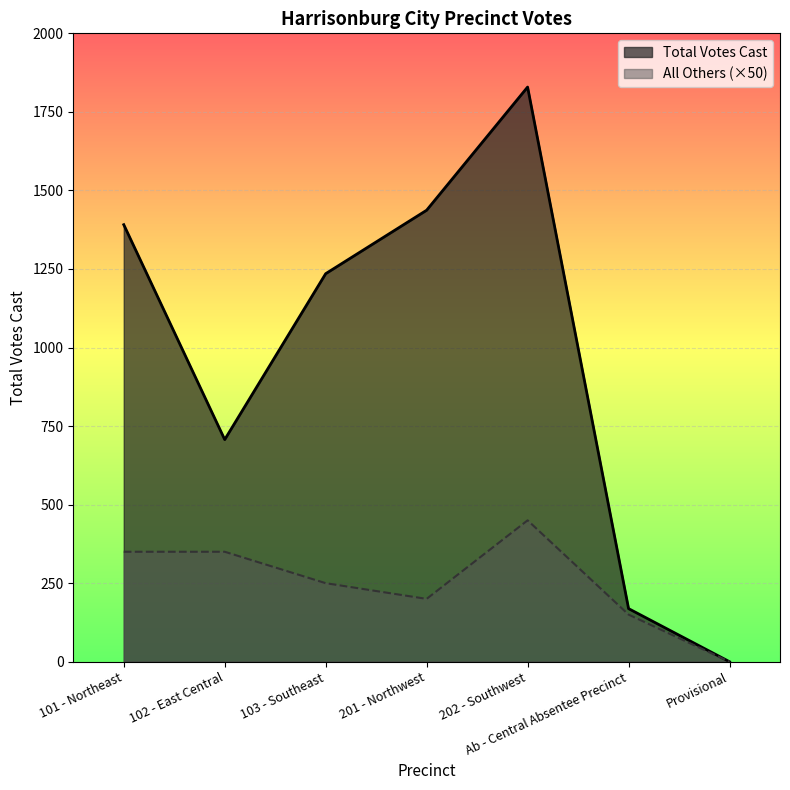

What is the sum of all values?

6768